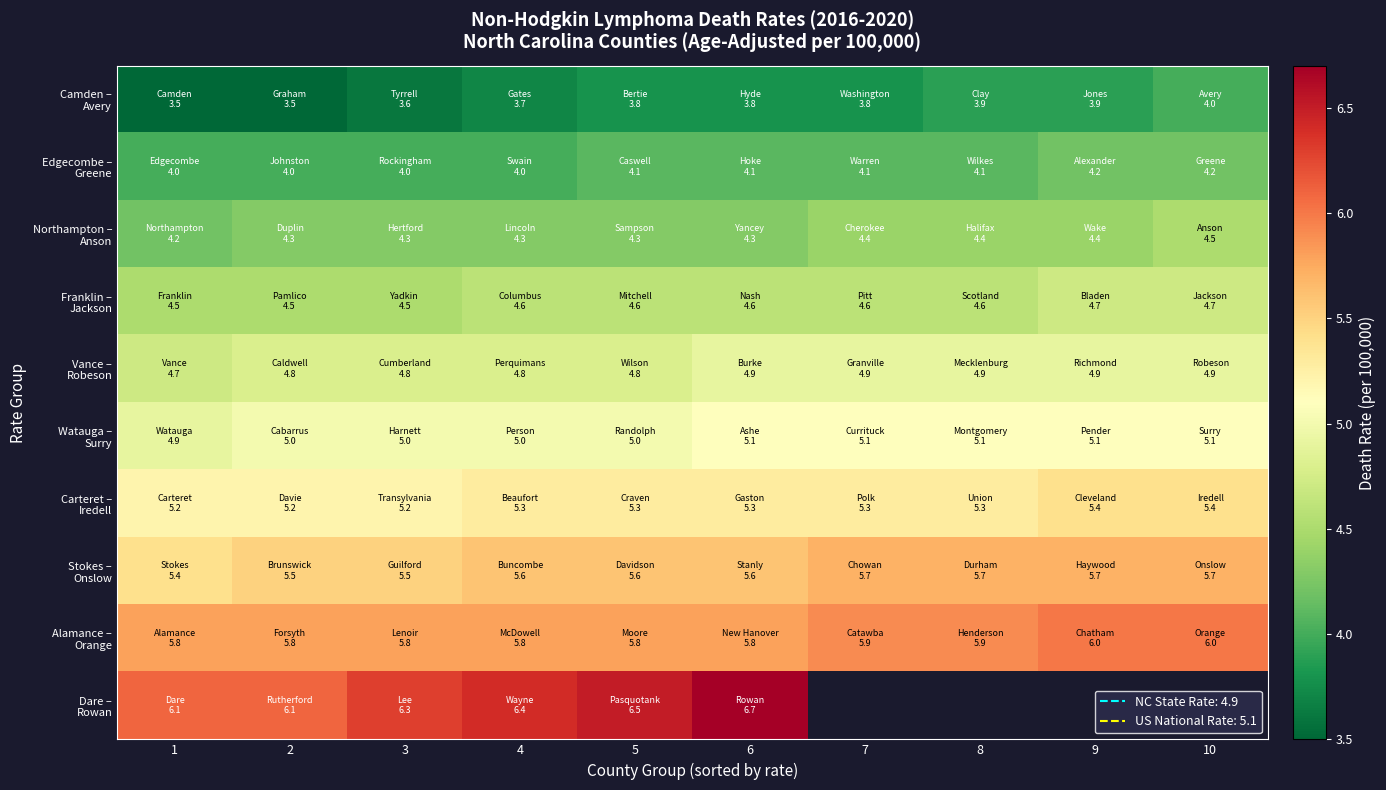

What is the difference between the maximum and second lowest values in the Carteret – Iredell series?

0.2